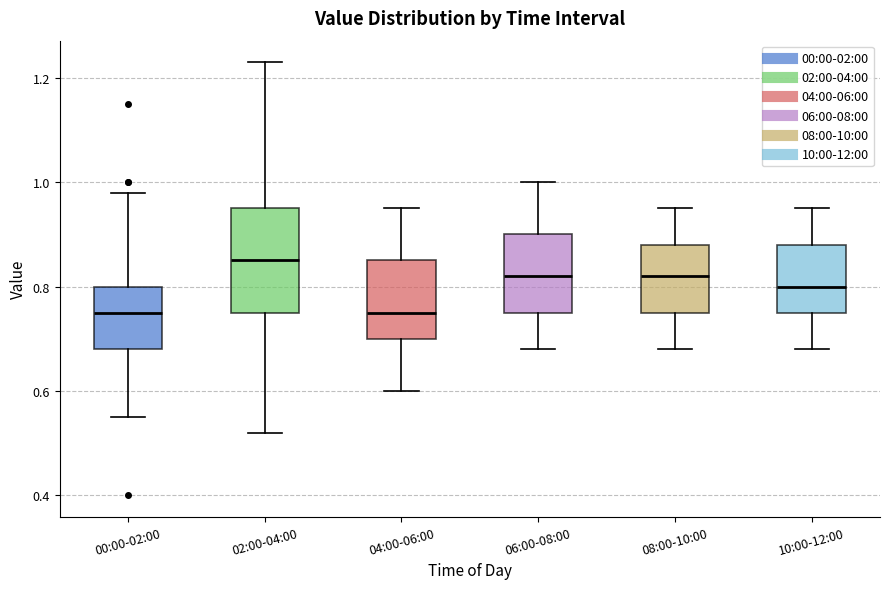

Where does the lower whisker of the box for 06:00-08:00 end on the y-axis? The values are not printed on the chart, so give them approximately, as read against the axis.

0.68